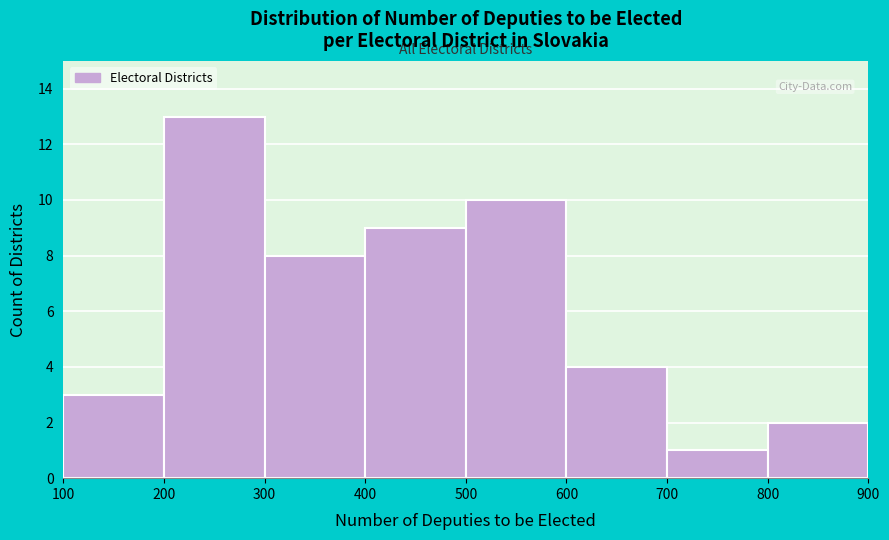

Which range on the x-axis has the tallest bar?

200 to 300